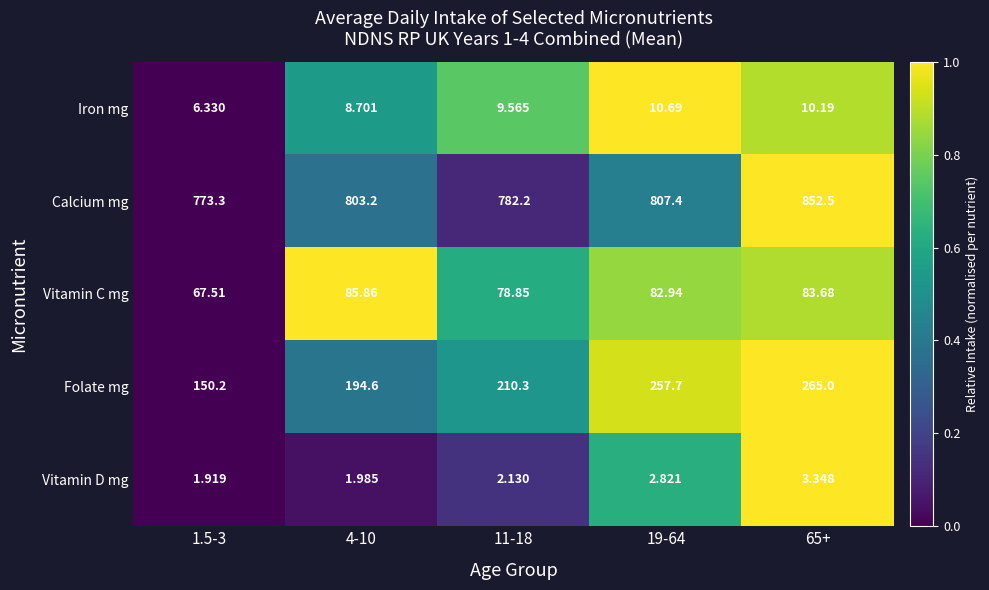

At which category does the chart reach its minimum across all series?

1.5-3